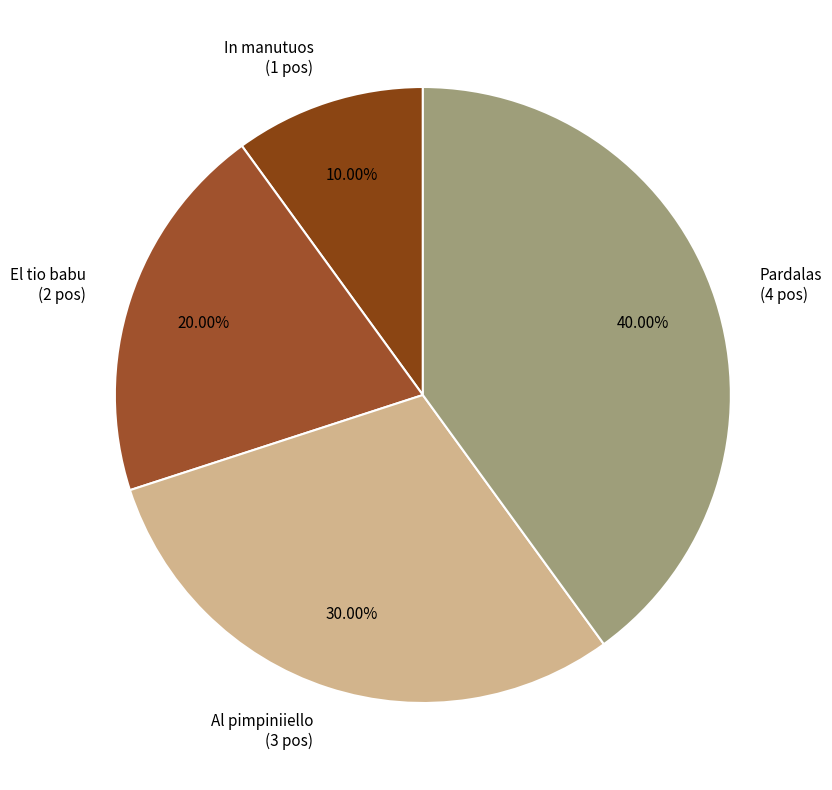

To the nearest percent, what portion does In manutuos represent?

10%